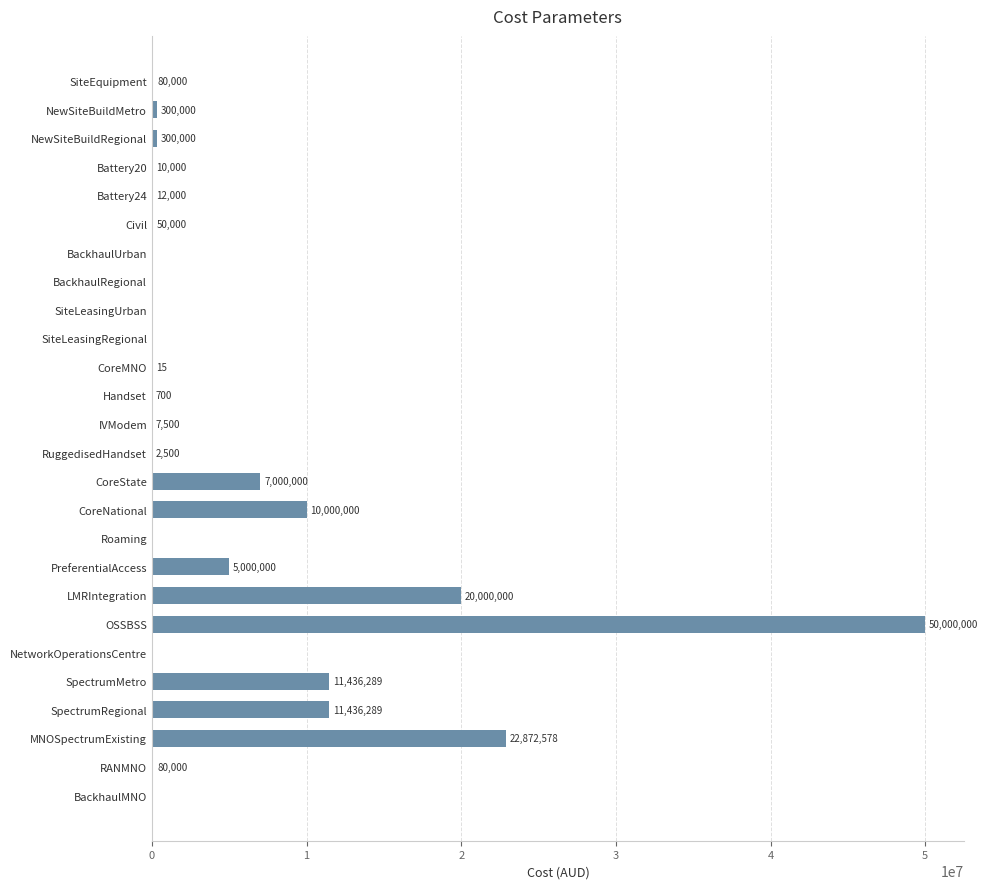

Reading bottom to top, transcribe all the data shown in this chart.

BackhaulMNO=0	RANMNO=80000	MNOSpectrumExisting=22872578	SpectrumRegional=11436289	SpectrumMetro=11436289	NetworkOperationsCentre=0	OSSBSS=50000000	LMRIntegration=20000000	PreferentialAccess=5000000	Roaming=0	CoreNational=10000000	CoreState=7000000	RuggedisedHandset=2500	IVModem=7500	Handset=700	CoreMNO=15	SiteLeasingRegional=0	SiteLeasingUrban=0	BackhaulRegional=0	BackhaulUrban=0	Civil=50000	Battery24=12000	Battery20=10000	NewSiteBuildRegional=300000	NewSiteBuildMetro=300000	SiteEquipment=80000